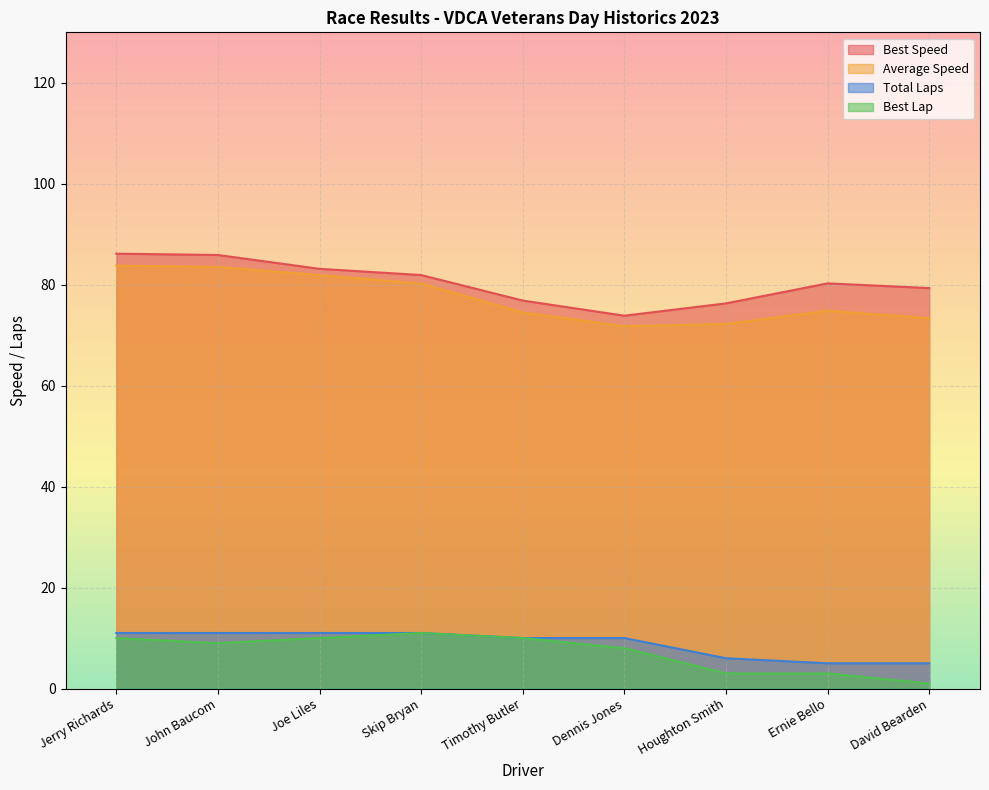

The Best Speed series shows 81.9 at Skip Bryan. True or false?

True